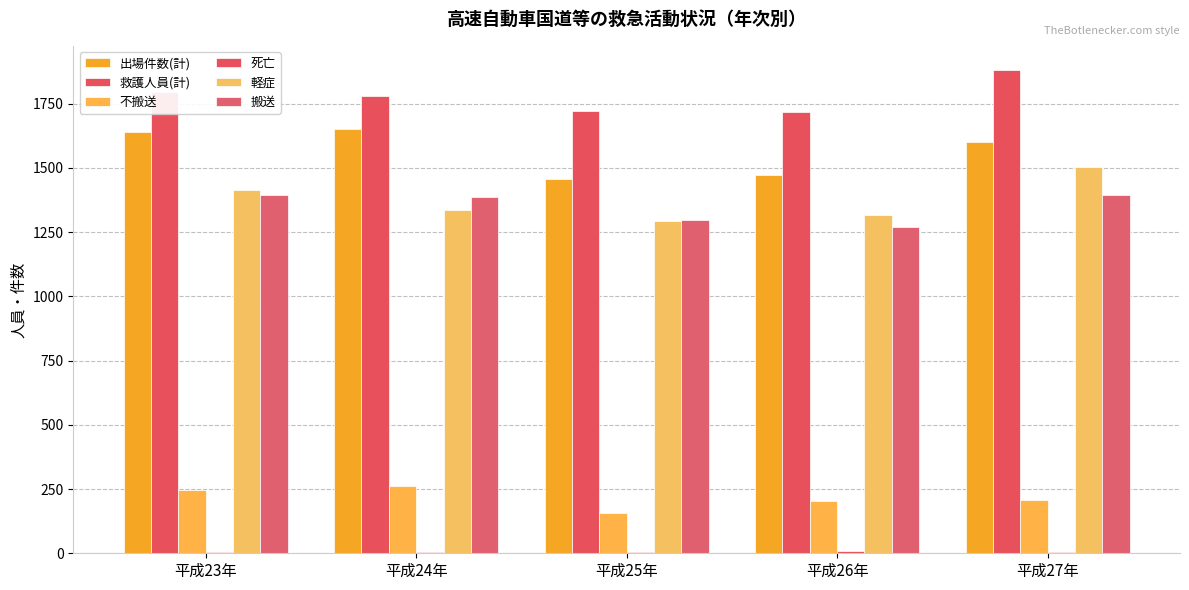

Count the number of data series in this chart.

6